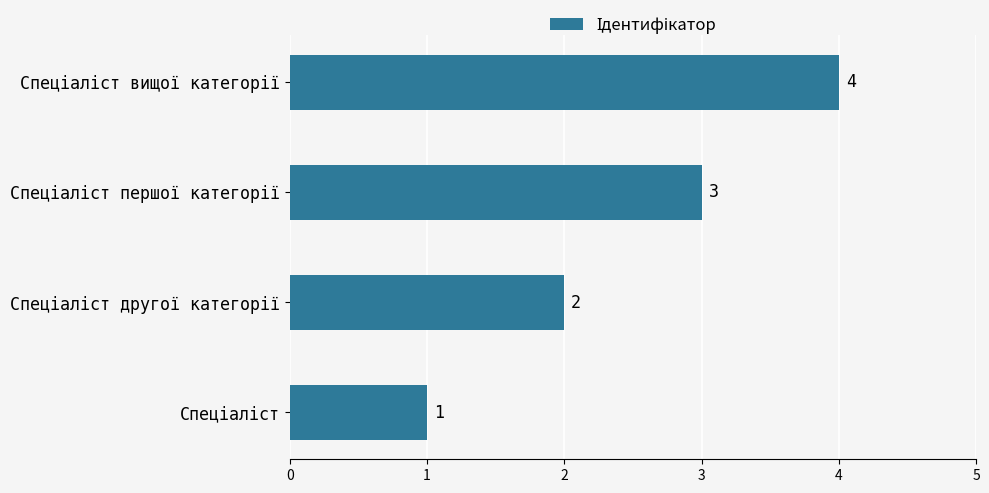

What is the minimum value shown in the chart?

1